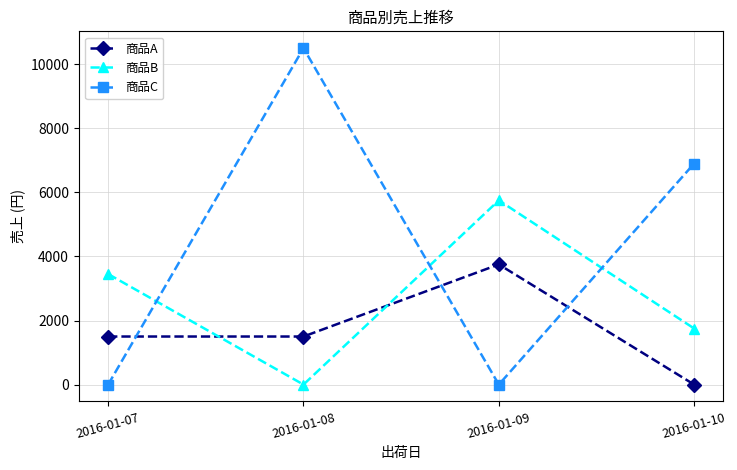

At which label does 商品B reach its peak?

2016-01-09